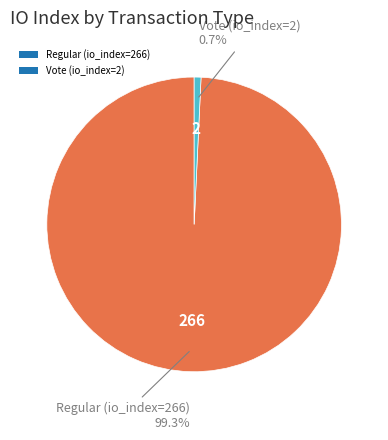

The Vote (io_index=2) slice represents 1% of the pie. True or false?

True